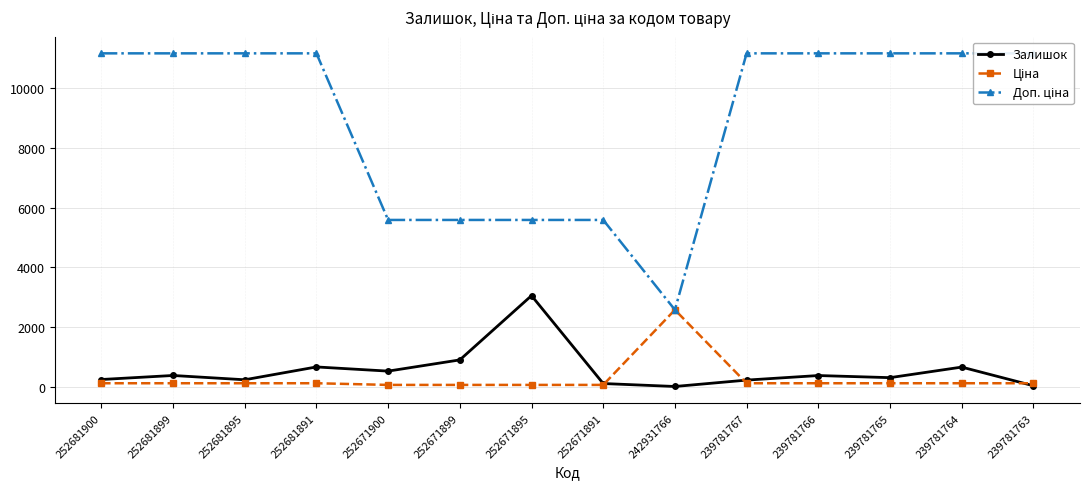

Which series has the widest spread of values?

Доп. ціна